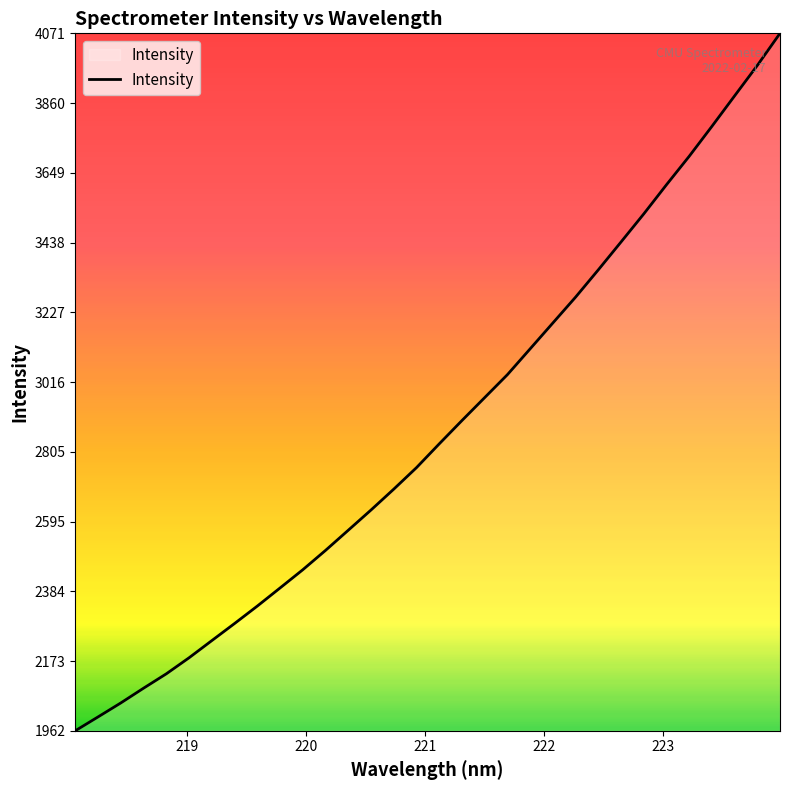

What is the difference between the maximum and minimum values?

2109.0